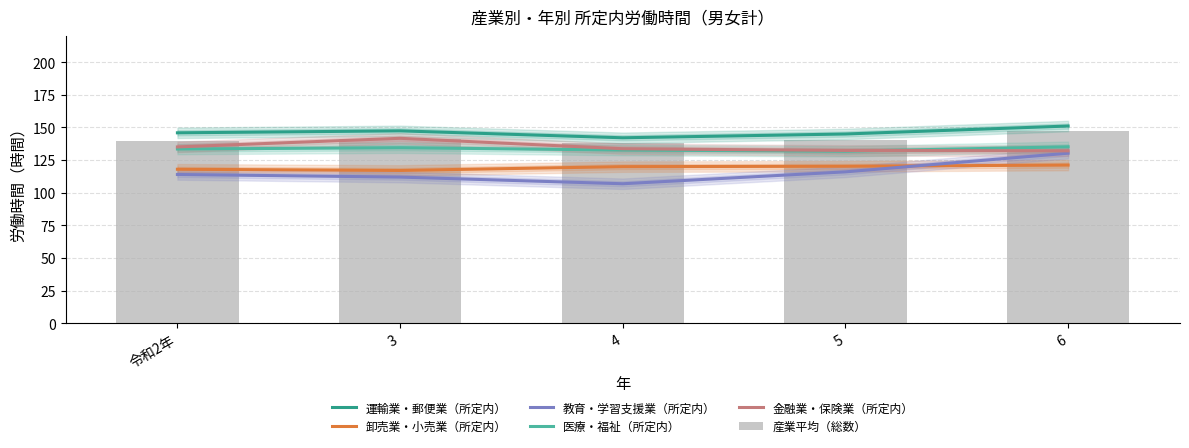

At 6, list the series in order from smallest to largest.

卸売業・小売業（所定内）, 教育・学習支援業（所定内）, 金融業・保険業（所定内）, 医療・福祉（所定内）, 産業平均（総数）, 運輸業・郵便業（所定内）